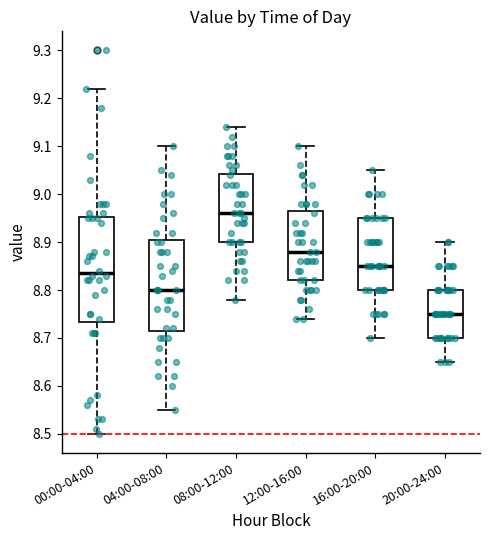

Reading left to right, transcribe this box plot: for each box, give where its median line is, the range the box spans, and where its two whiskers end, as read against the y-axis. The values are not printed on the chart, so give them approximately, as read against the axis.

00:00-04:00: median 8.84, box 8.73 to 8.95, whiskers 8.50 to 9.22
04:00-08:00: median 8.80, box 8.72 to 8.91, whiskers 8.55 to 9.10
08:00-12:00: median 8.96, box 8.90 to 9.04, whiskers 8.78 to 9.14
12:00-16:00: median 8.88, box 8.82 to 8.97, whiskers 8.74 to 9.10
16:00-20:00: median 8.85, box 8.80 to 8.95, whiskers 8.70 to 9.05
20:00-24:00: median 8.75, box 8.70 to 8.80, whiskers 8.65 to 8.90